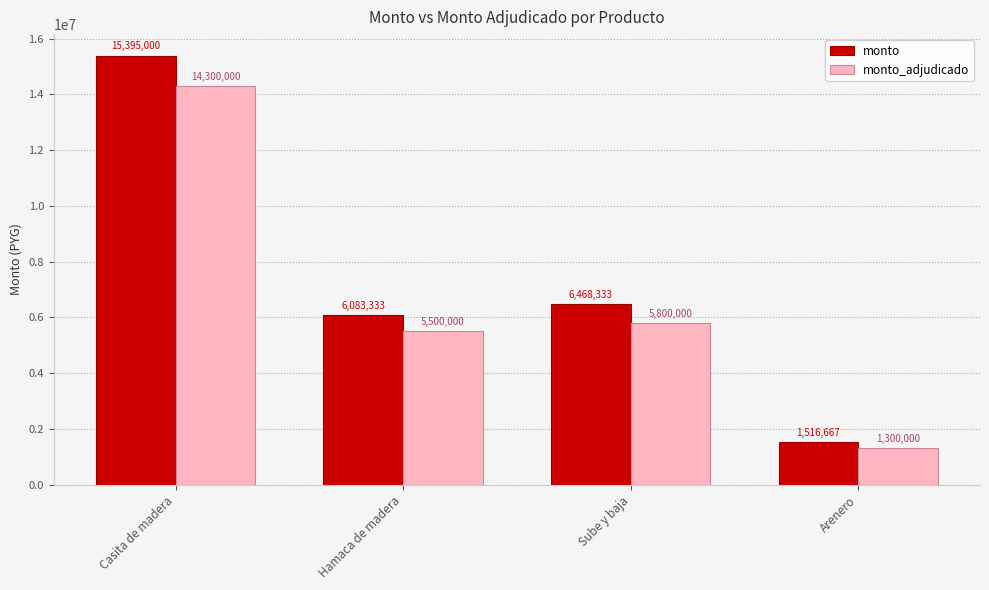

Reading right to left, list all the values displayed in this chart.

monto: Arenero=1516667	Sube y baja=6468333	Hamaca de madera=6083333	Casita de madera=15395000
monto_adjudicado: Arenero=1300000	Sube y baja=5800000	Hamaca de madera=5500000	Casita de madera=14300000